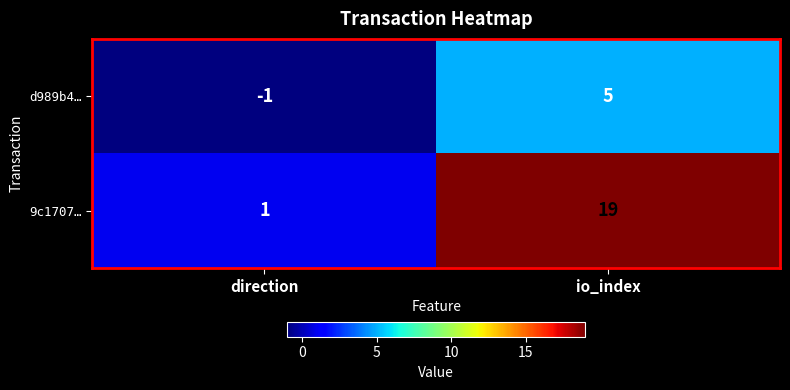

Rank the series at direction from highest to lowest value.

9c1707…, d989b4…